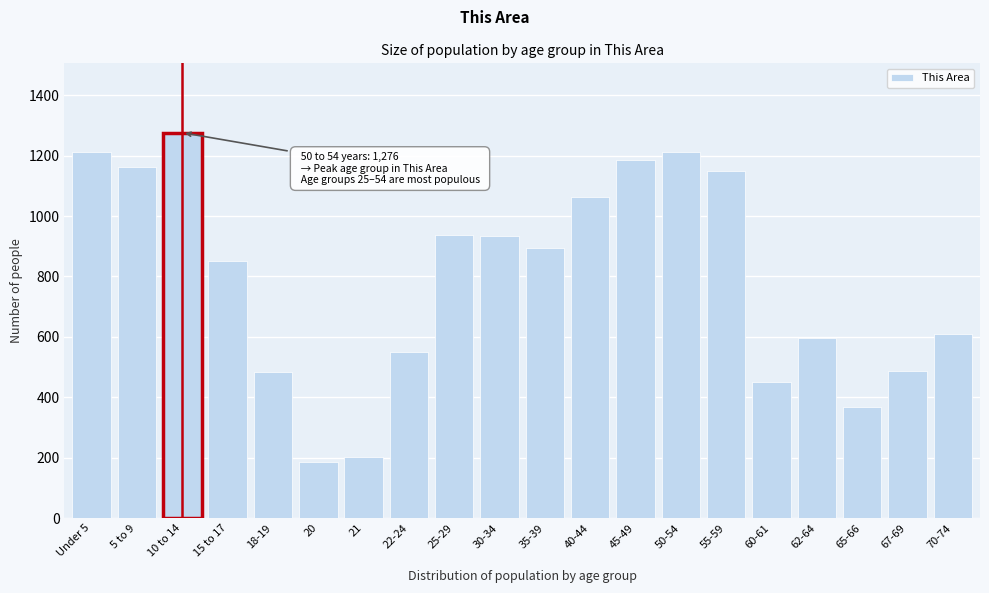

Read the value at 22-24, to the nearest 50.

550